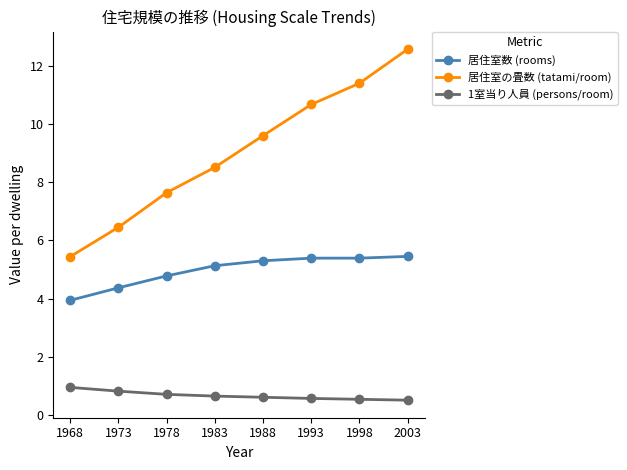

List the series in order of their overall mean, lowest first.

1室当り人員 (persons/room), 居住室数 (rooms), 居住室の畳数 (tatami/room)